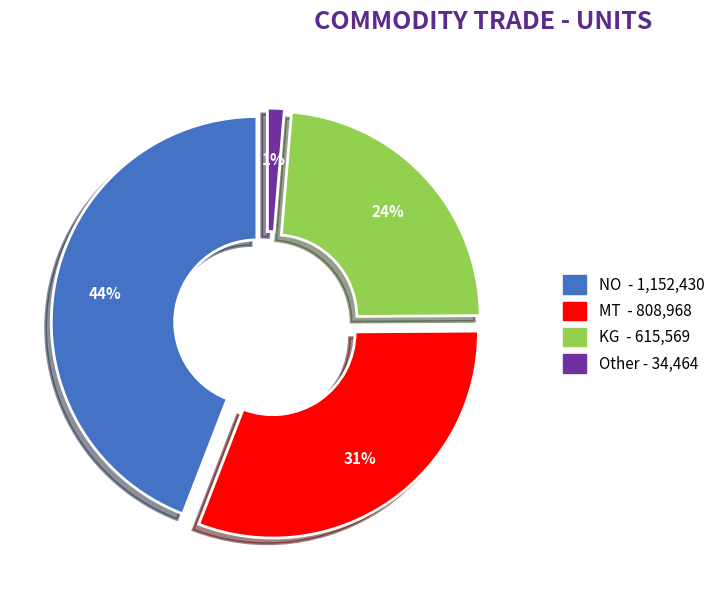

To the nearest percent, what is the combined percentage of Other and MT?

32%